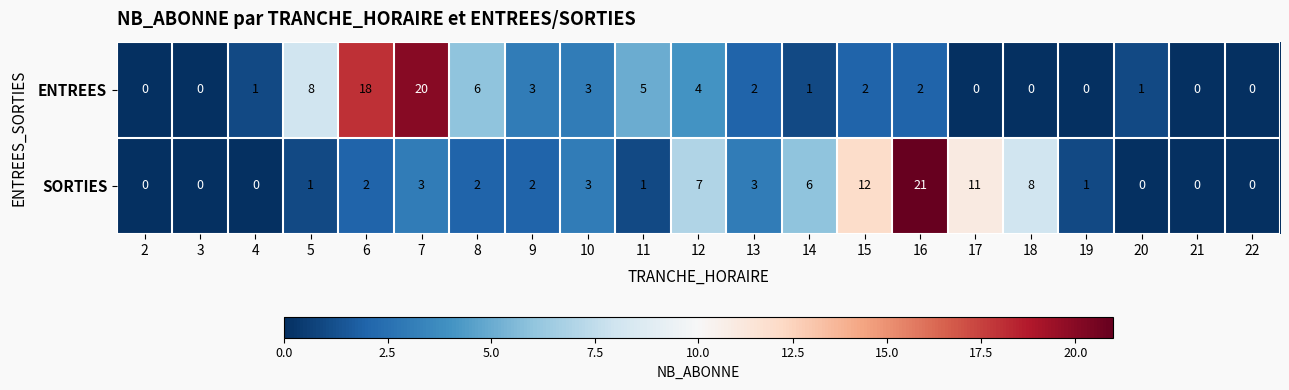

At which category does the chart reach its peak across all series?

16